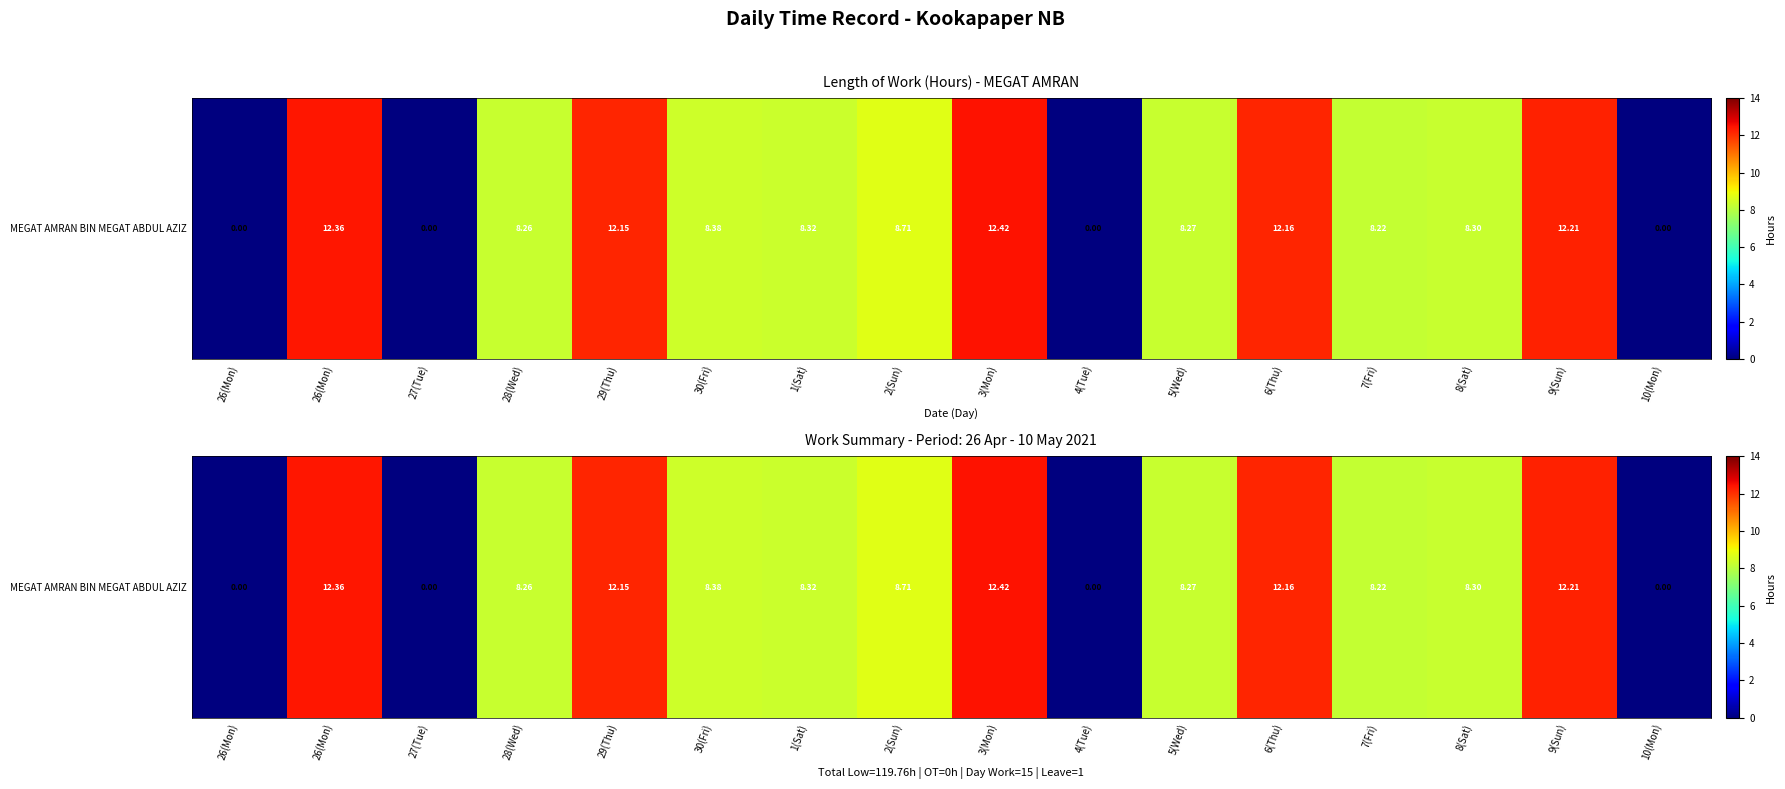

At which category does the chart reach its peak across all series?

3(Mon)